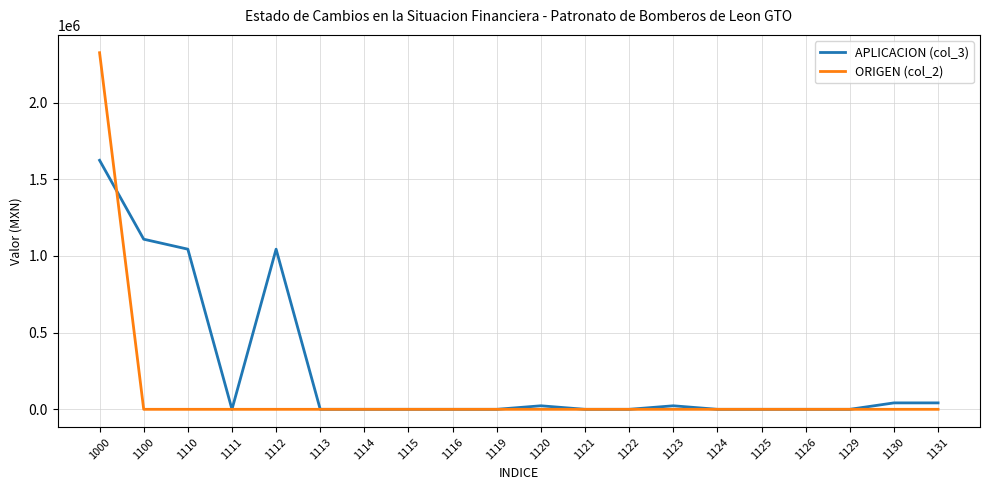

How many lines are shown in the chart?

2